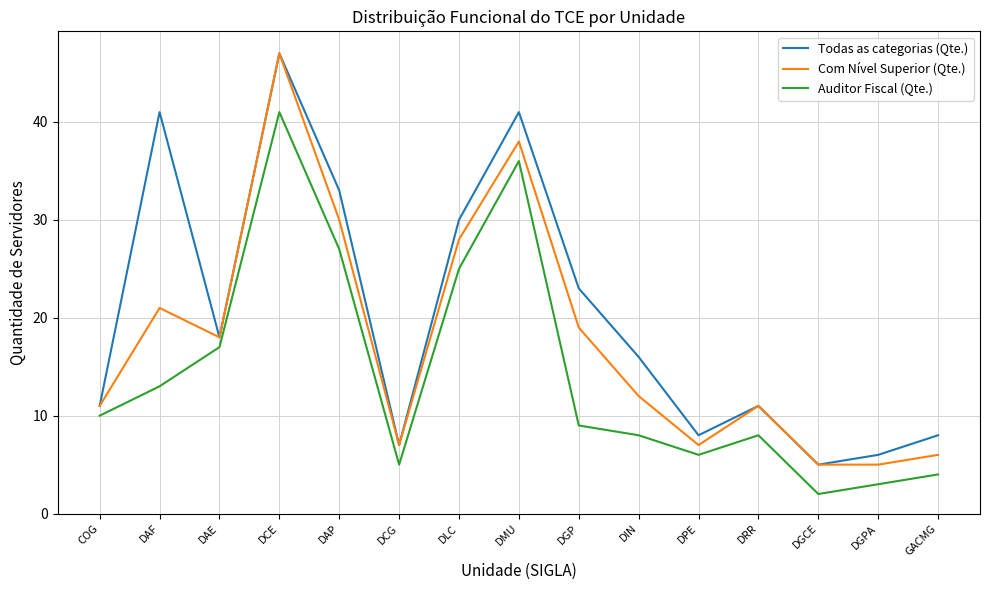

What is the difference between the second highest and minimum values in the Auditor Fiscal (Qte.) series?

34